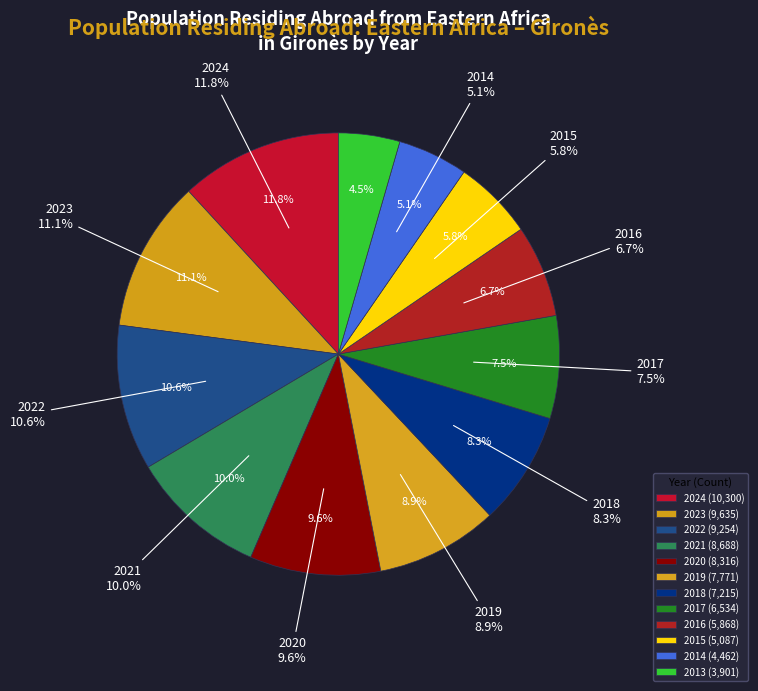

Between 2015 and 2014, which is larger?

2015